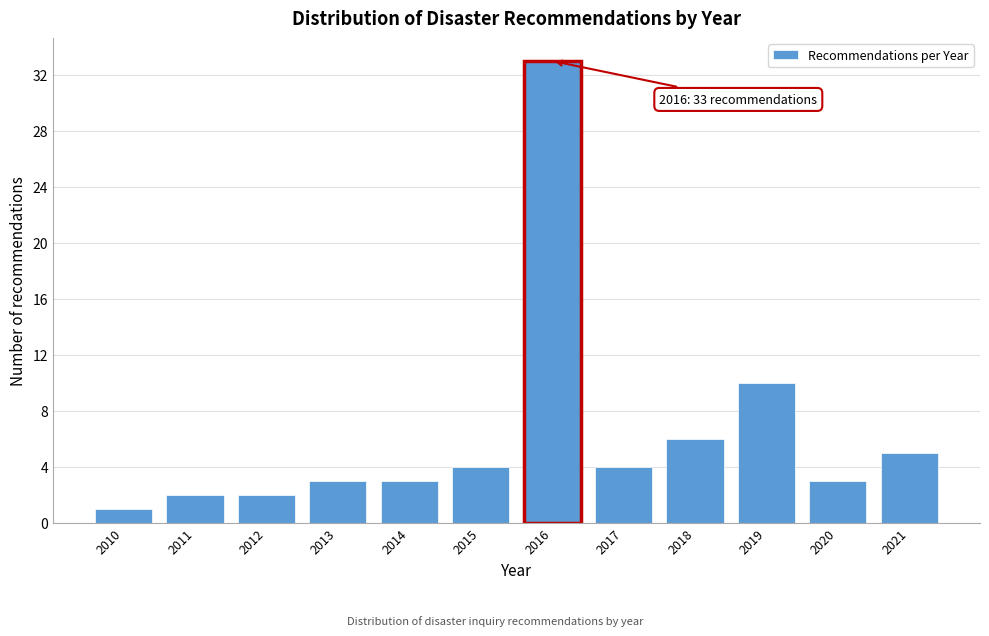

Reading left to right, what are all the values shown in this chart?

1	2	2	3	3	4	33	4	6	10	3	5